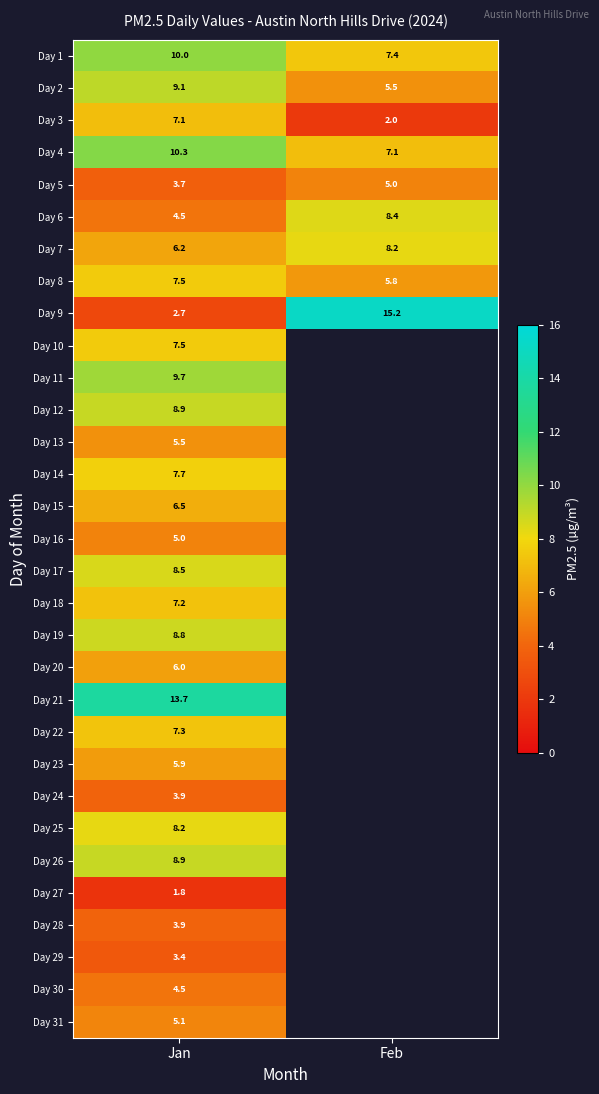

The Day 2 series shows 9.0 at Feb. True or false?

False